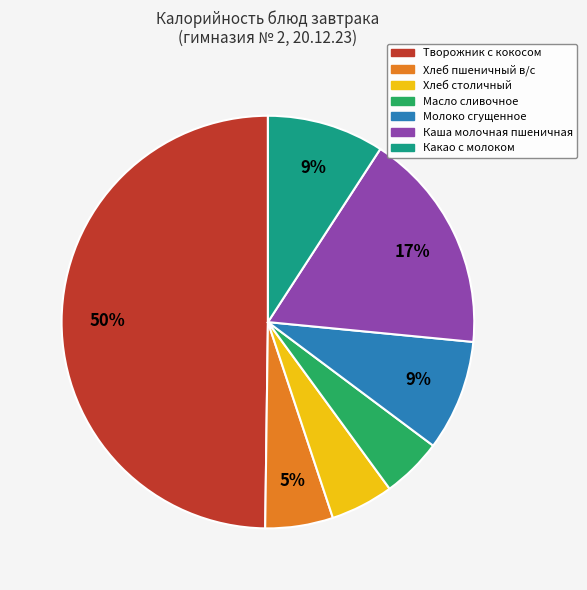

To the nearest percent, what is the difference between the Молоко сгущенное and Масло сливочное slice percentages?

4%